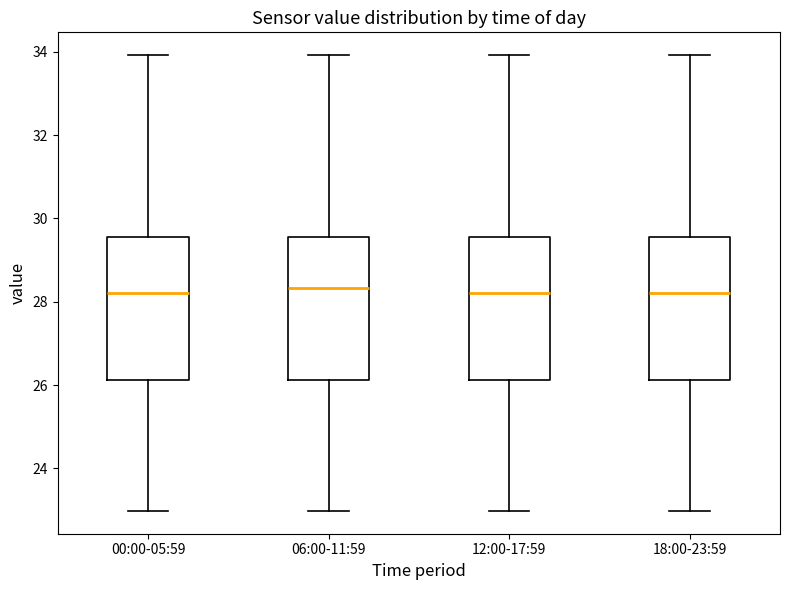

Reading left to right, read every box against the y-axis: the position of its median line, the range the box covers, and the ends of its whiskers. The values are not printed on the chart, so give them approximately, as read against the axis.

00:00-05:59: median 28.2, box 26.2 to 29.6, whiskers 23.0 to 34.0
06:00-11:59: median 28.4, box 26.2 to 29.6, whiskers 23.0 to 34.0
12:00-17:59: median 28.2, box 26.2 to 29.6, whiskers 23.0 to 34.0
18:00-23:59: median 28.2, box 26.2 to 29.6, whiskers 23.0 to 34.0